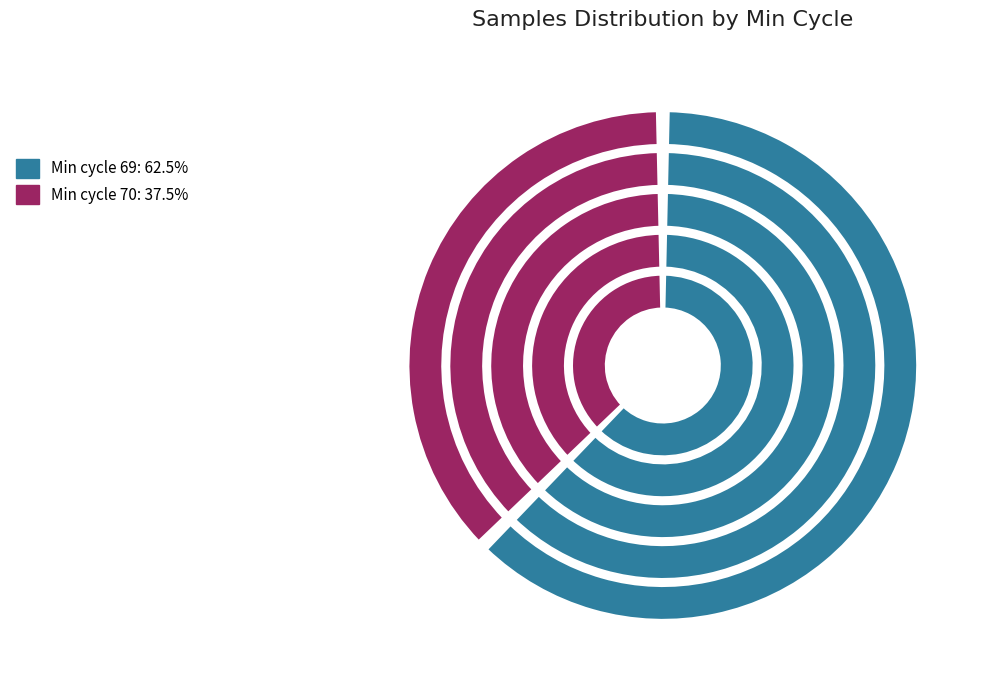

Is 70 the majority of the pie?

No